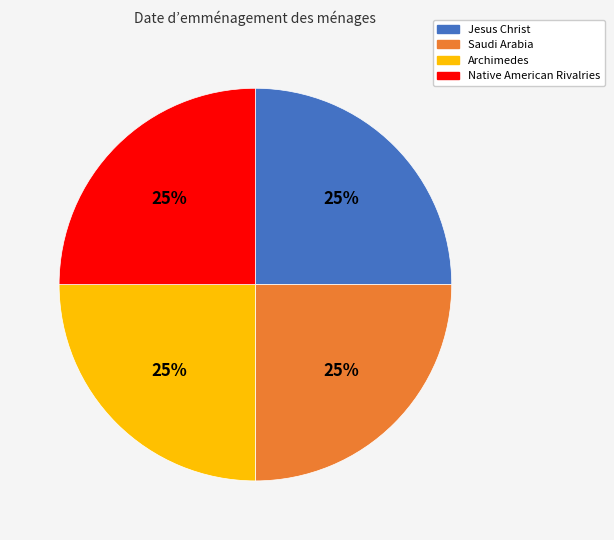

Does any single category account for the majority?

No